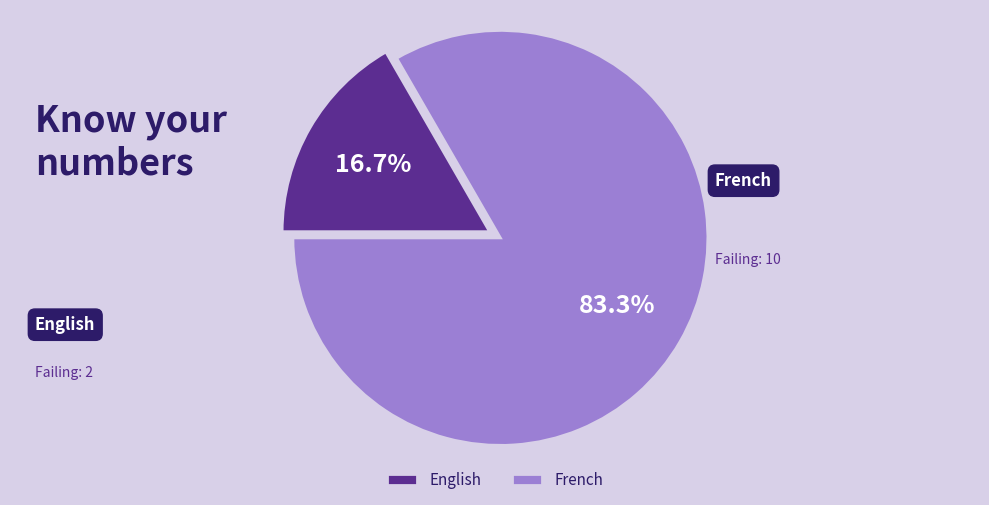

To the nearest percent, what portion does English represent?

17%